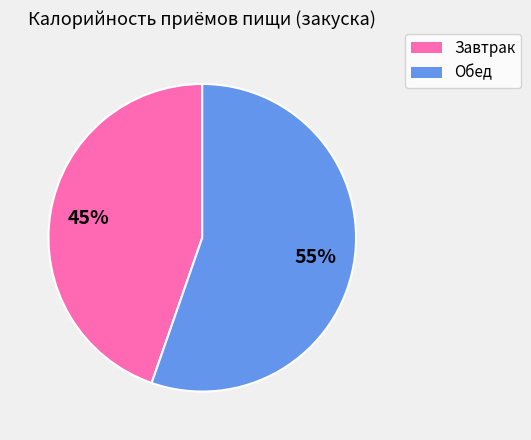

To the nearest percent, what is the combined percentage of Завтрак and Обед?

100%